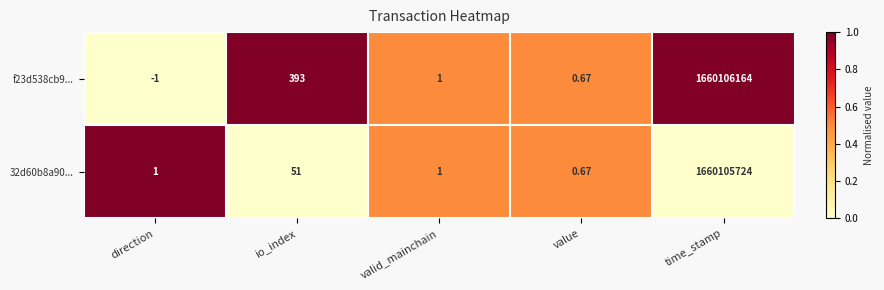

At which category does the chart reach its peak across all series?

time_stamp